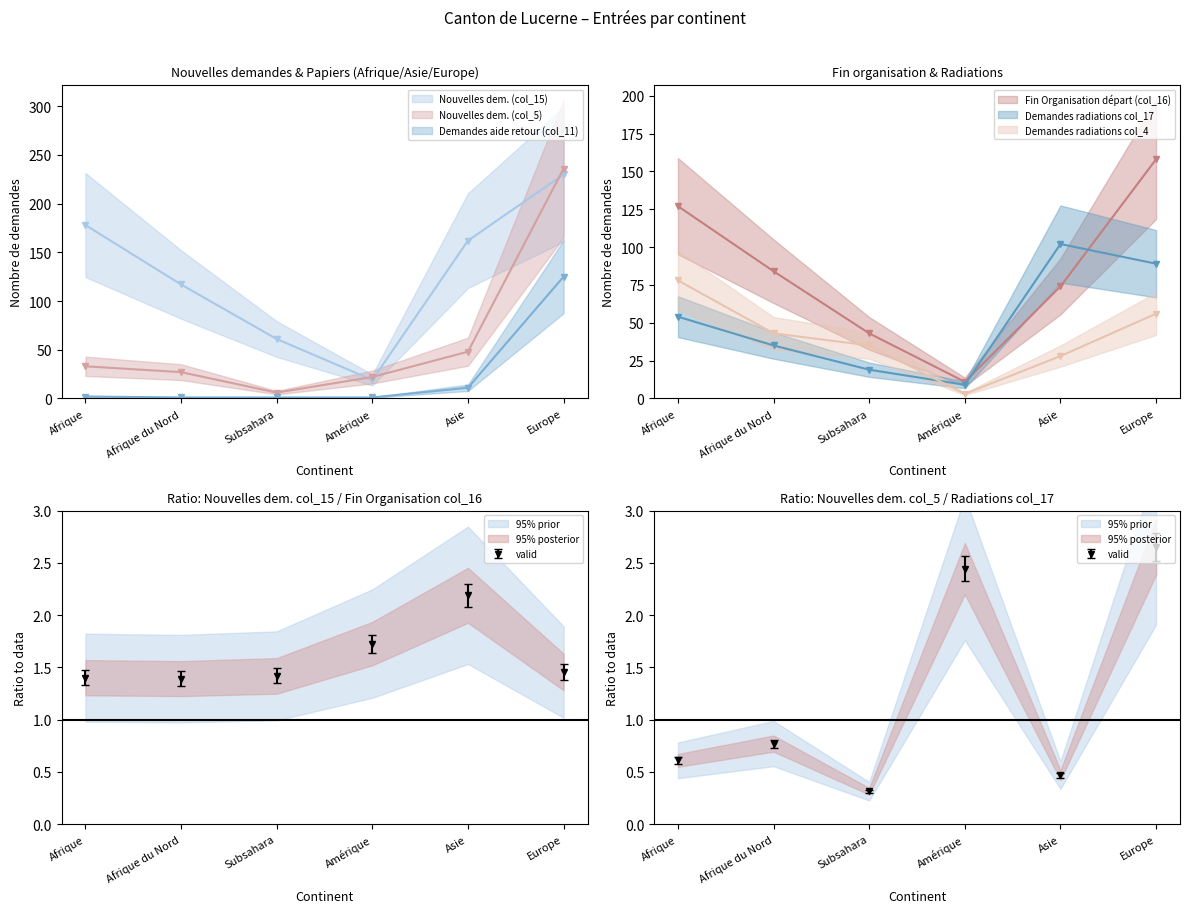

Which series has the largest total across all categories?

Nouvelles dem. (col_15)